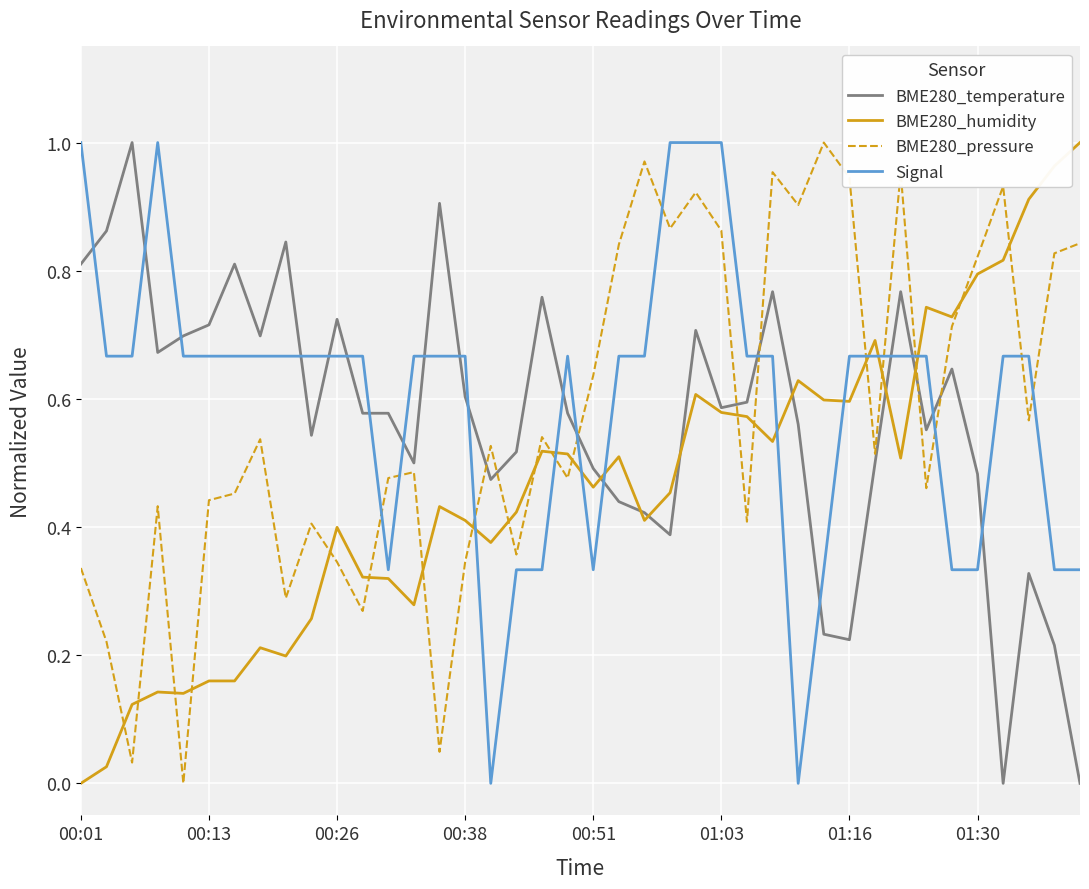

What are all the series names shown in the legend?

BME280_temperature, BME280_humidity, BME280_pressure, Signal